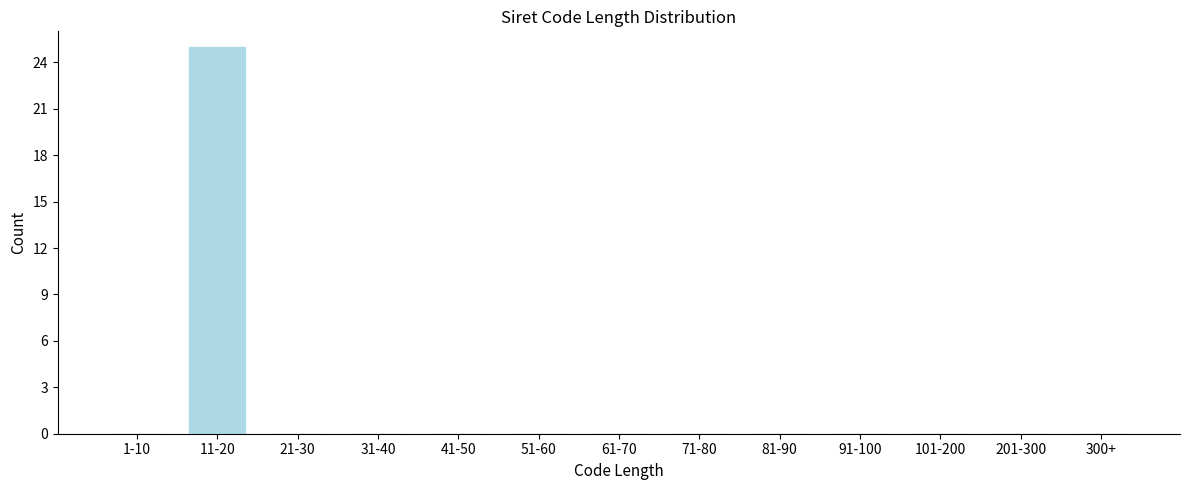

Reading left to right, extract all data points from this chart.

1-10=0	11-20=25	21-30=0	31-40=0	41-50=0	51-60=0	61-70=0	71-80=0	81-90=0	91-100=0	101-200=0	201-300=0	300+=0